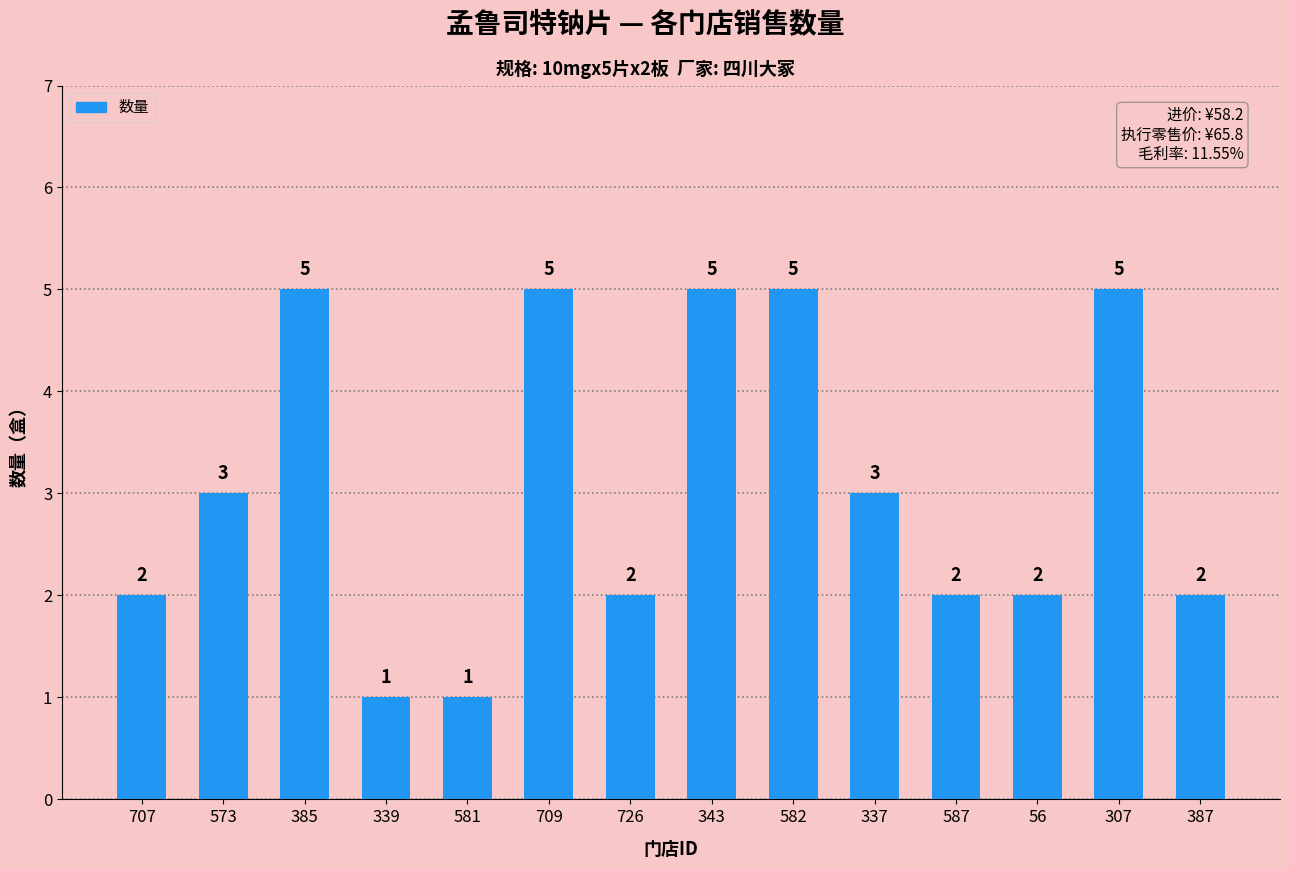

Is it true that the value at 56 is 3?

False